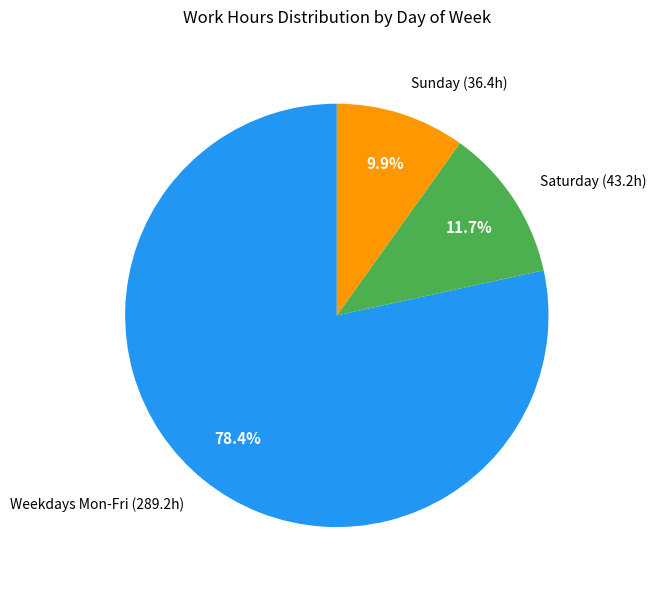

Which category accounts for the majority?

Weekdays Mon-Fri (289.2h)